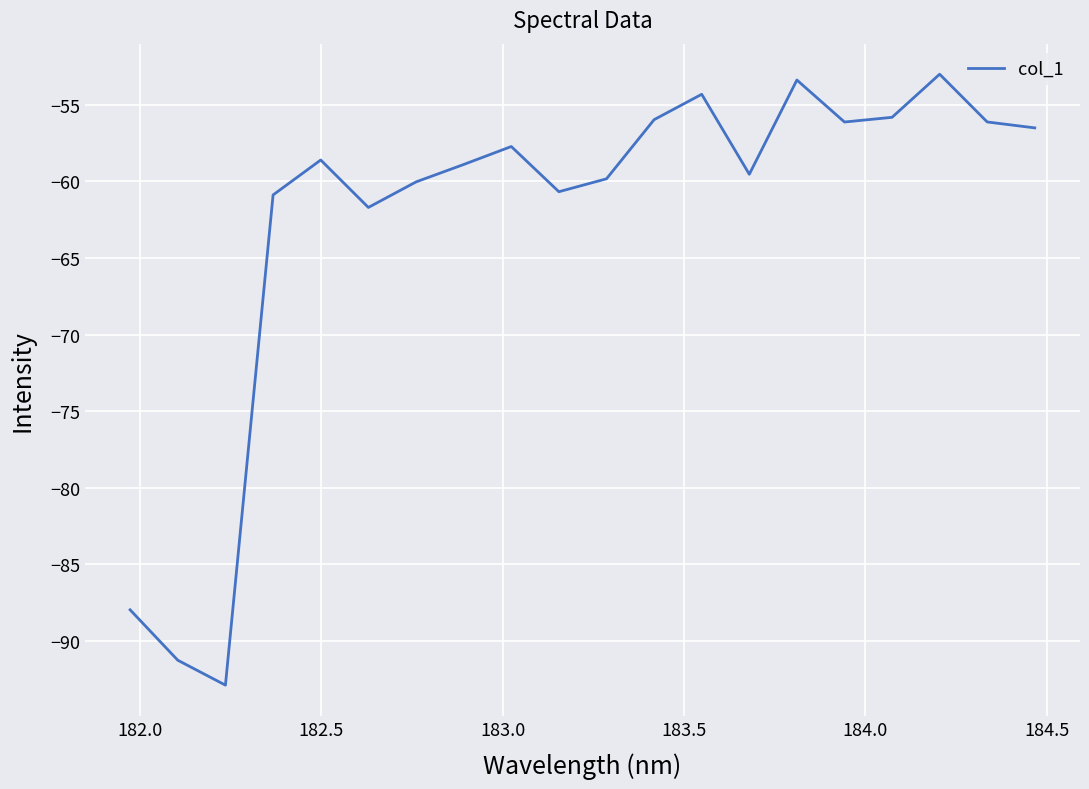

How many values exceed -58?

9